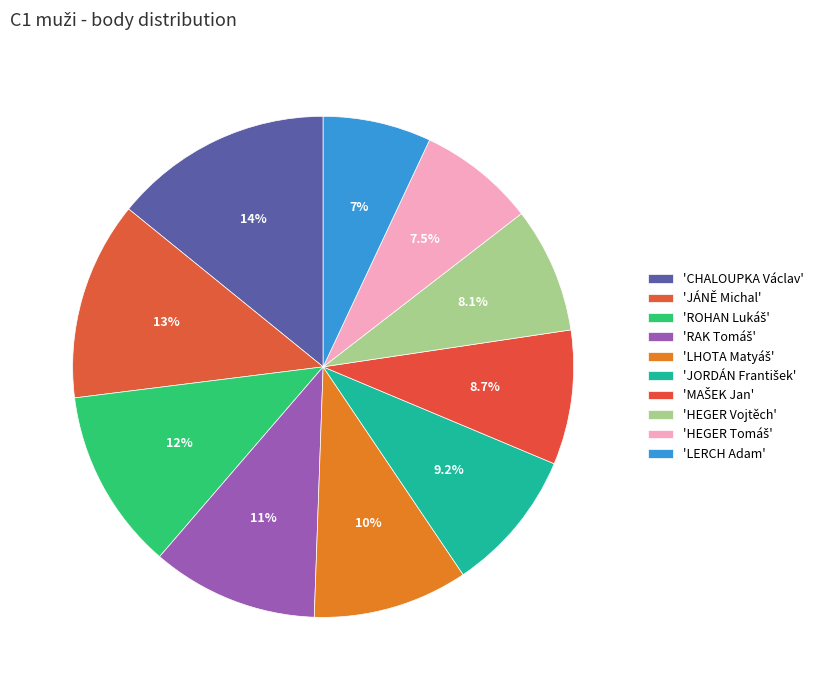

How many slices are in this pie chart?

10